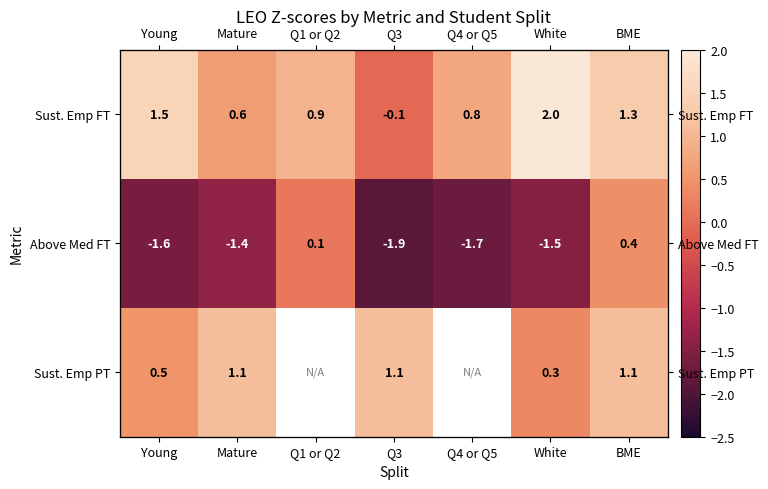

Which category has the highest value in the Sust. Emp PT series?

Mature